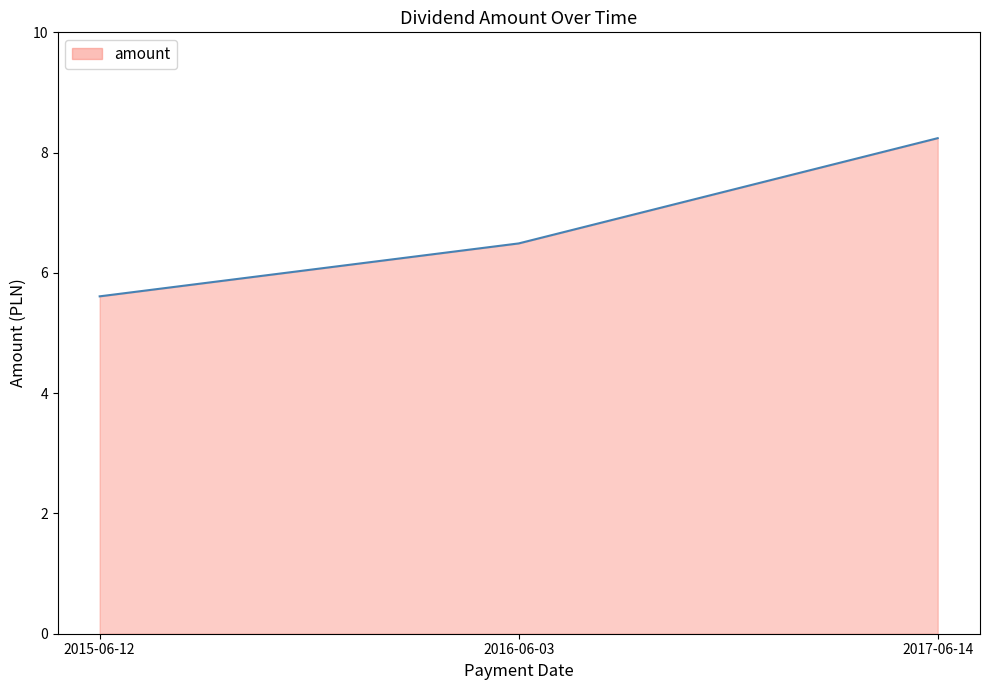

Is it true that the value at 2015-06-12 is 5.6?

True